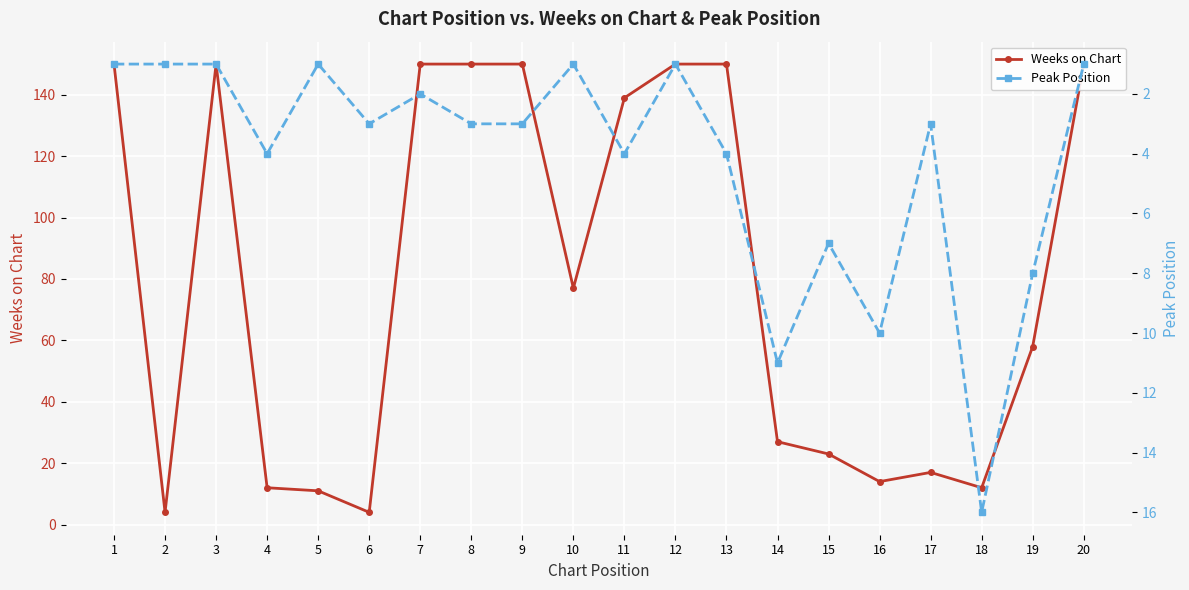

True or false: Weeks on Chart has a value of 23 at 15.

True